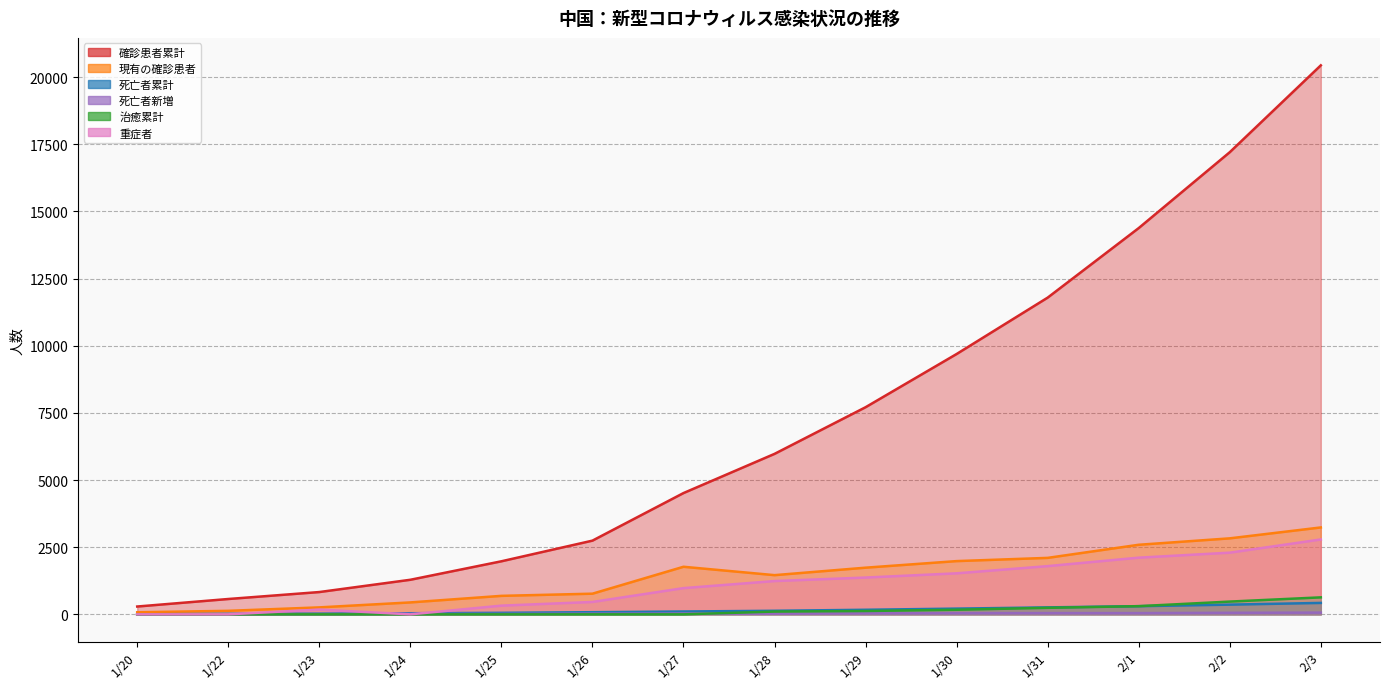

What is the greatest value displayed?

20438